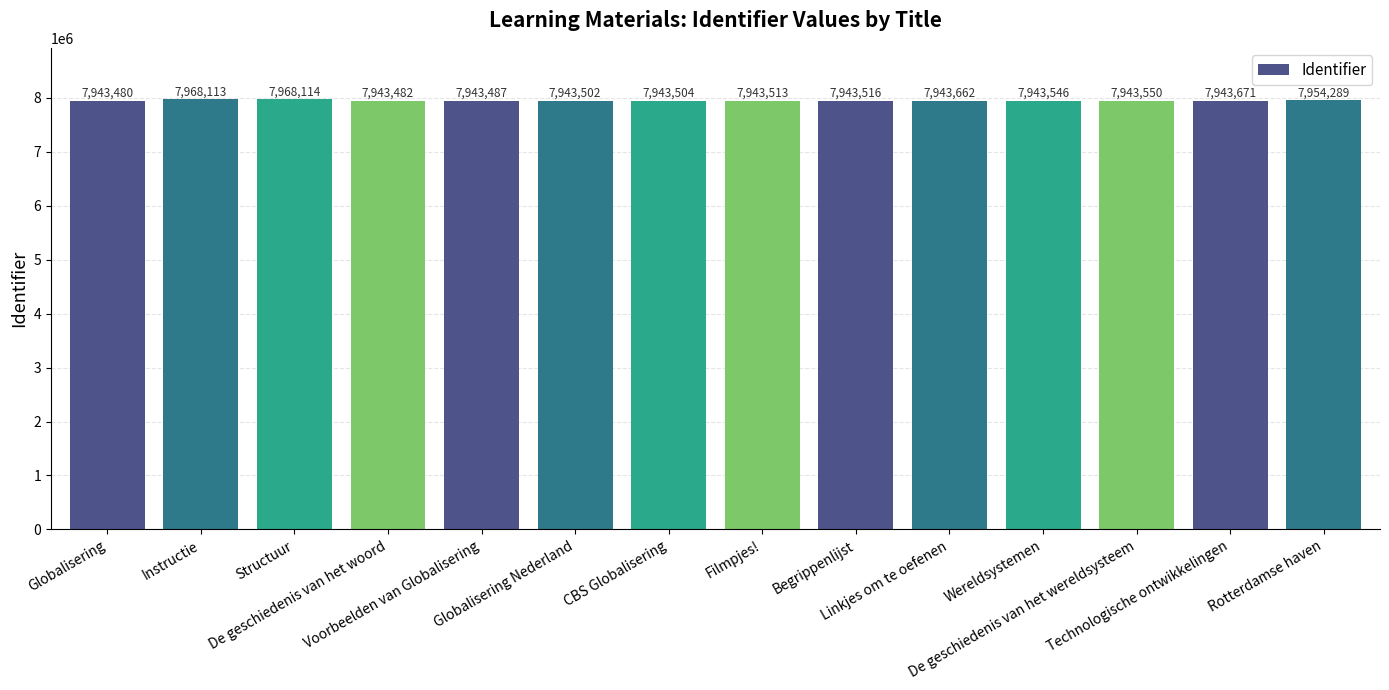

Reading left to right, list all the values displayed in this chart.

Globalisering=7943480	Instructie=7968113	Structuur=7968114	De geschiedenis van het woord=7943482	Voorbeelden van Globalisering=7943487	Globalisering Nederland=7943502	CBS Globalisering=7943504	Filmpjes!=7943513	Begrippenlijst=7943516	Linkjes om te oefenen=7943662	Wereldsystemen=7943546	De geschiedenis van het wereldsysteem=7943550	Technologische ontwikkelingen=7943671	Rotterdamse haven=7954289